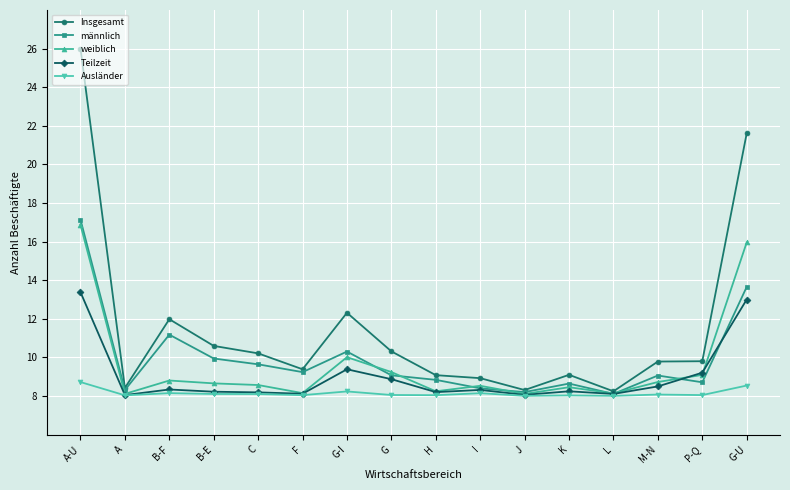

Does the chart have visible grid lines?

Yes